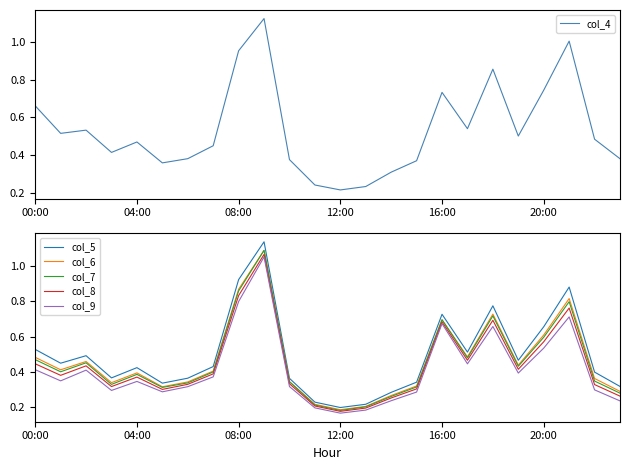

At 13, list the series in order from smallest to largest.

col_9, col_8, col_7, col_6, col_5, col_4